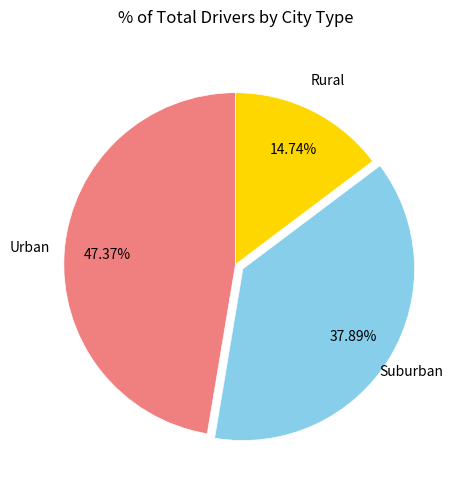

How many segments does this pie chart have?

3